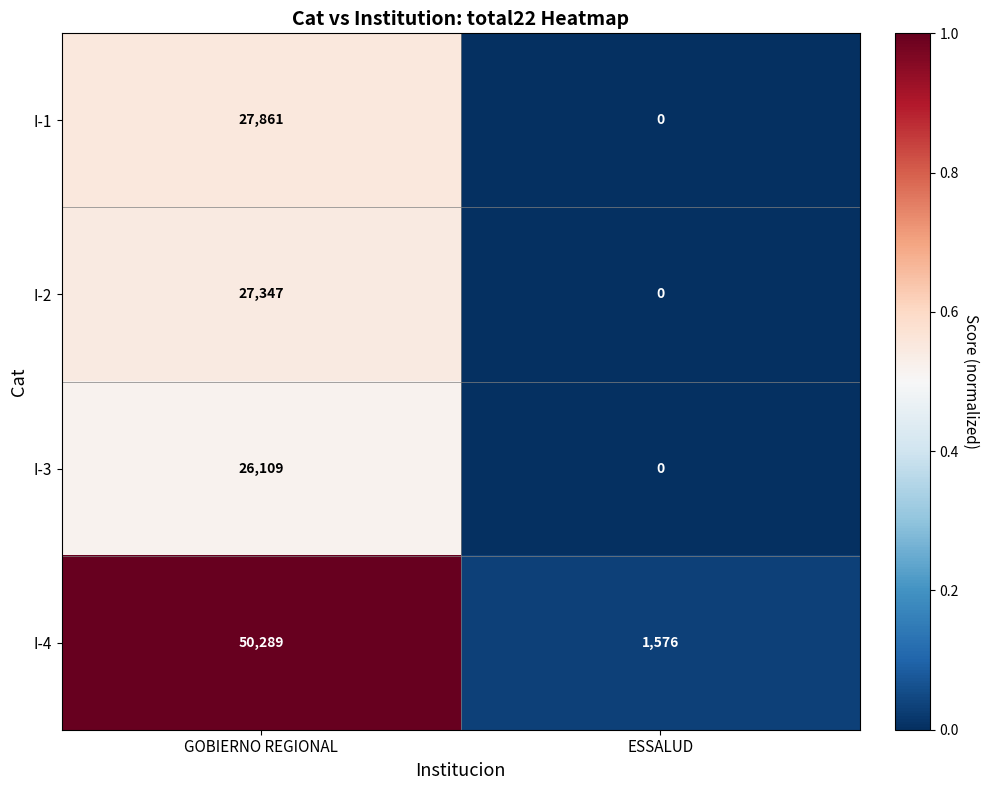

List the labels in order of I-2 value, largest first.

GOBIERNO REGIONAL, ESSALUD